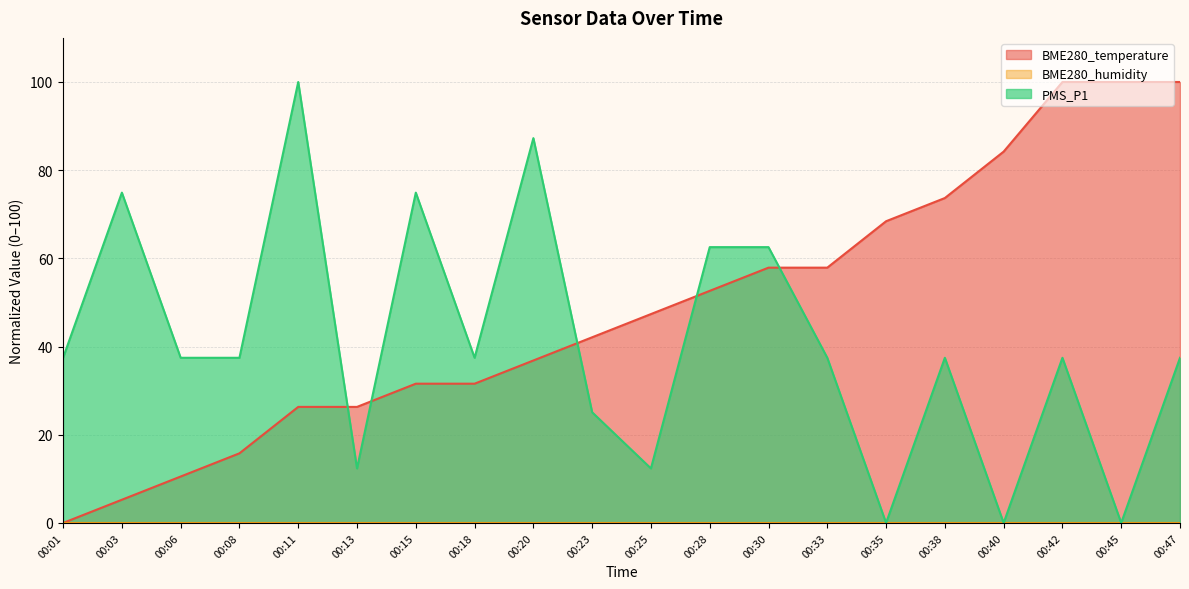

What is the value of the PMS_P1 point at the 10th from the left?

25.1